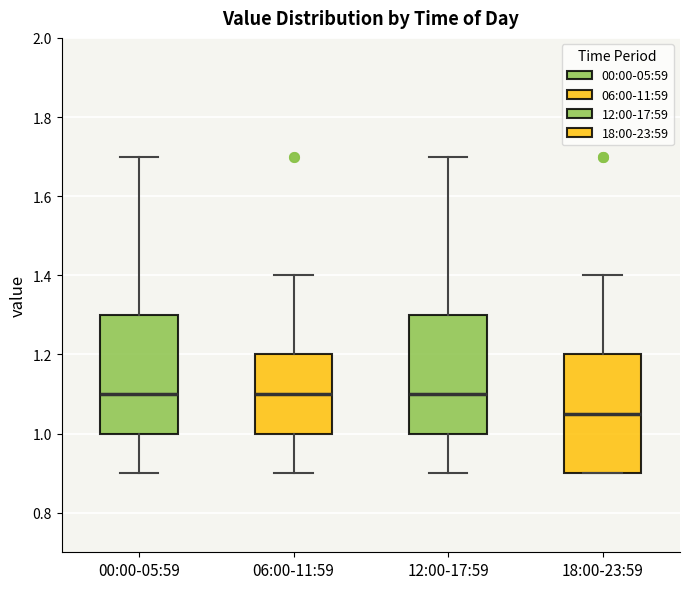

Where is the lower edge of the box for 12:00-17:59 on the y-axis? The values are not printed on the chart, so give them approximately, as read against the axis.

1.00